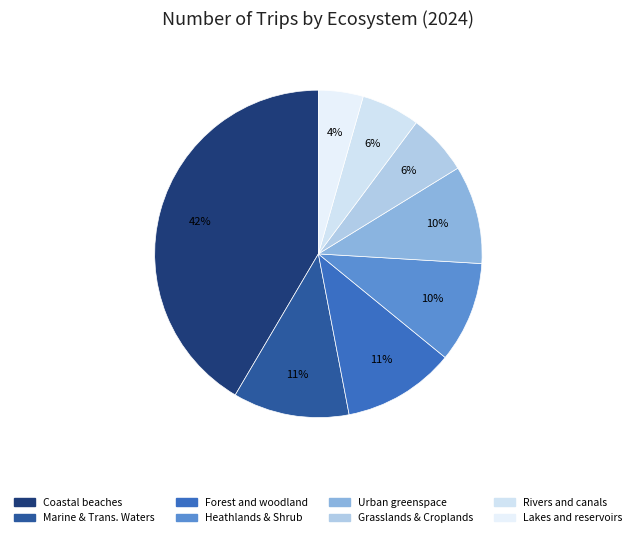

How many slices are in this pie chart?

8